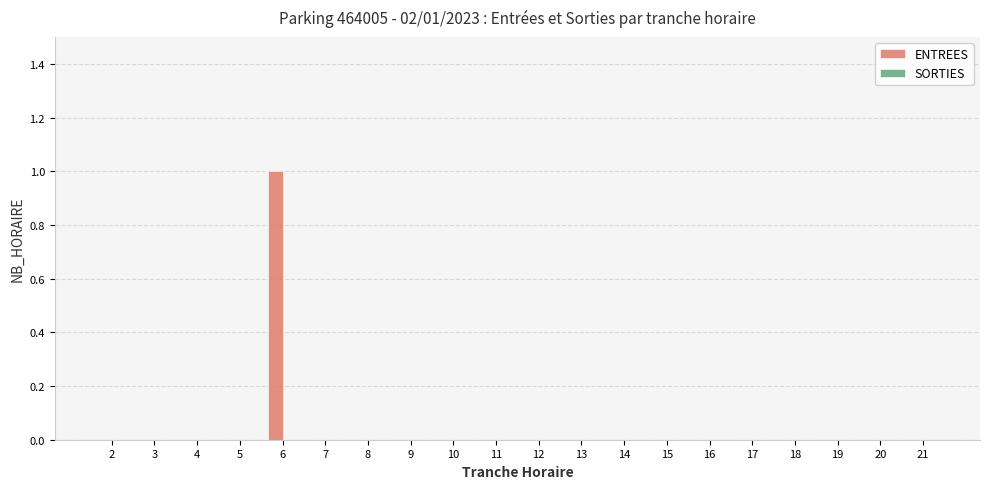

The chart shows a value of -1 at 13. True or false?

False